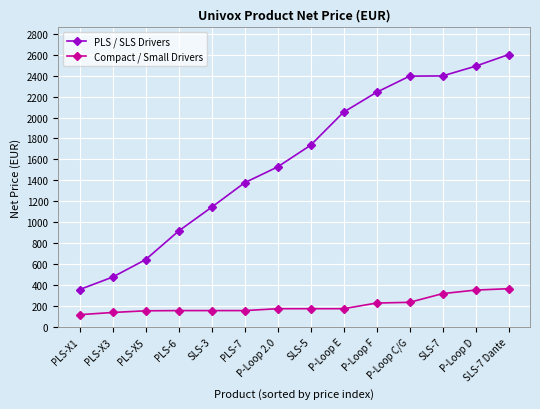

At which category does the chart reach its peak across all series?

SLS-7 Dante